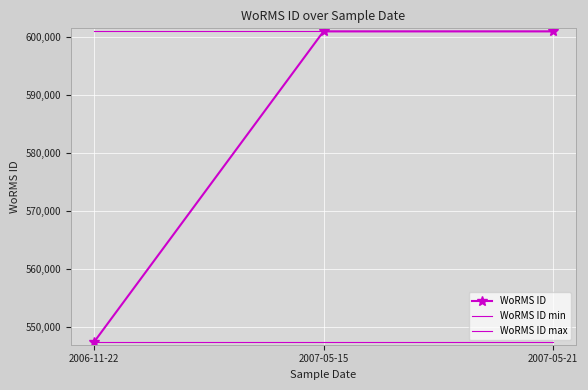

Reading left to right, what are all the values shown in this chart?

WoRMS ID: 547449	600979	600979
WoRMS ID min: 547449	547449	547449
WoRMS ID max: 600979	600979	600979